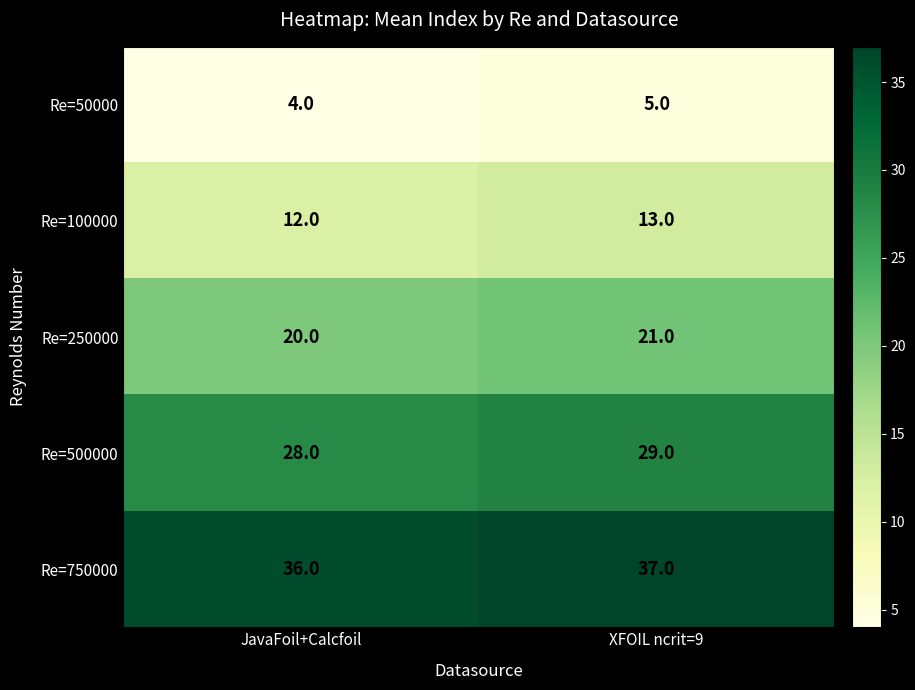

At which category does the chart reach its peak across all series?

XFOIL ncrit=9